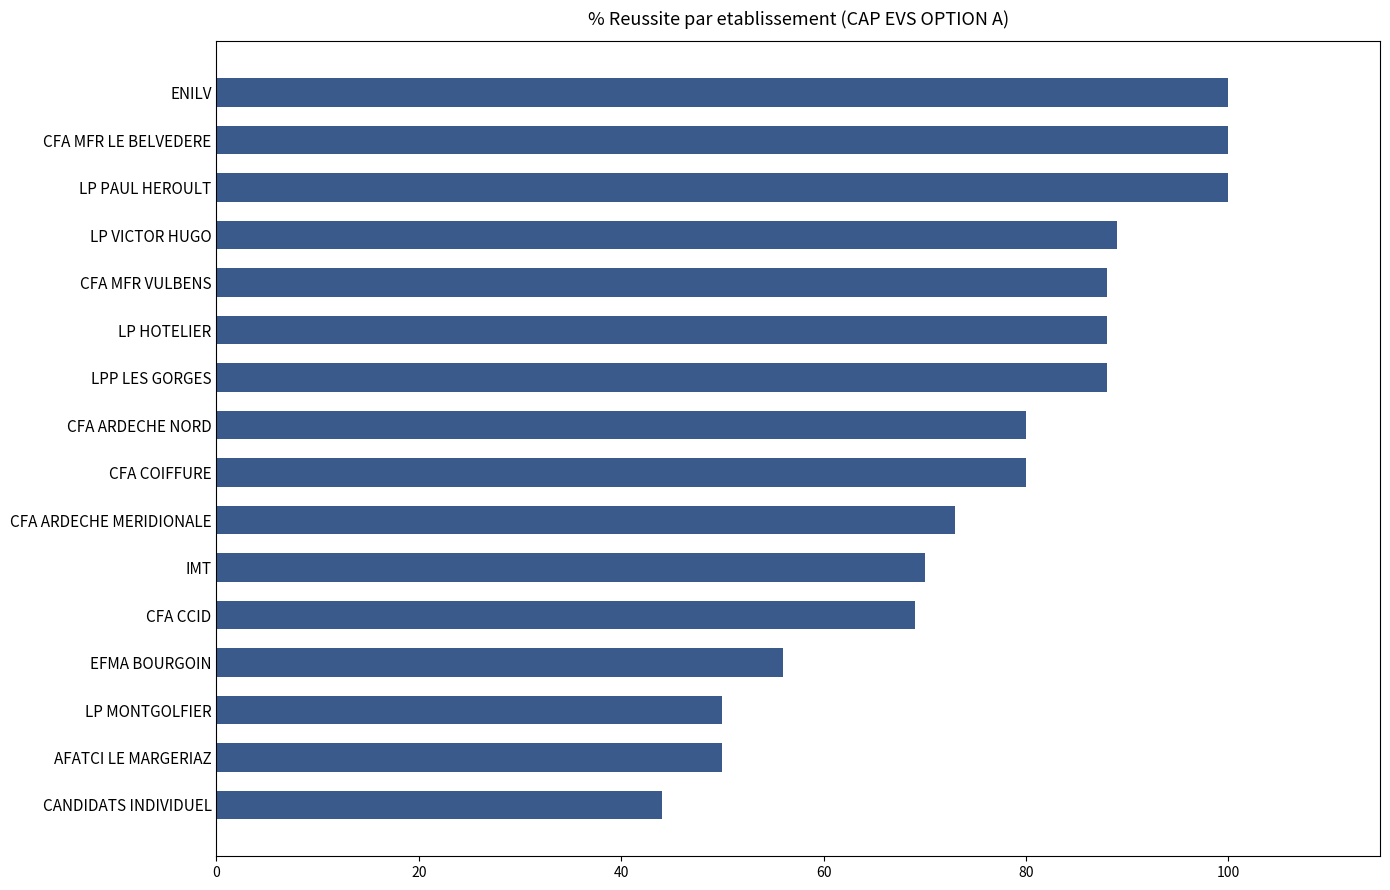

What is the difference between the values at LP MONTGOLFIER and LP HOTELIER?

38